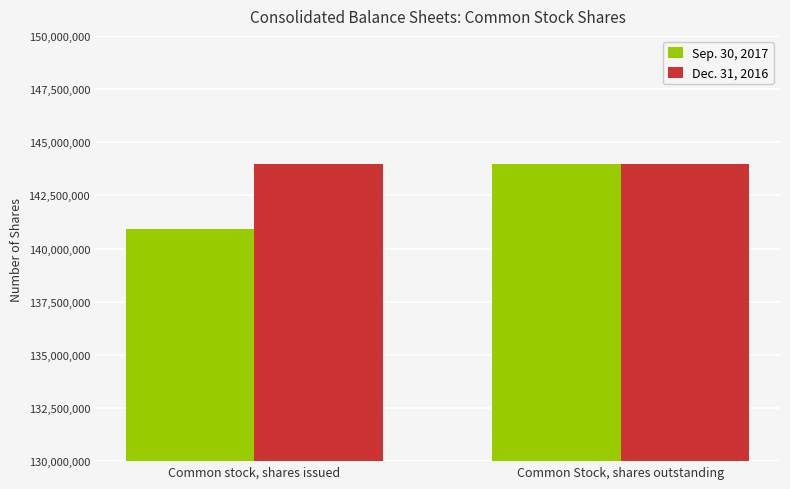

What is the label of the 1st bar from the left?

Common stock, shares issued